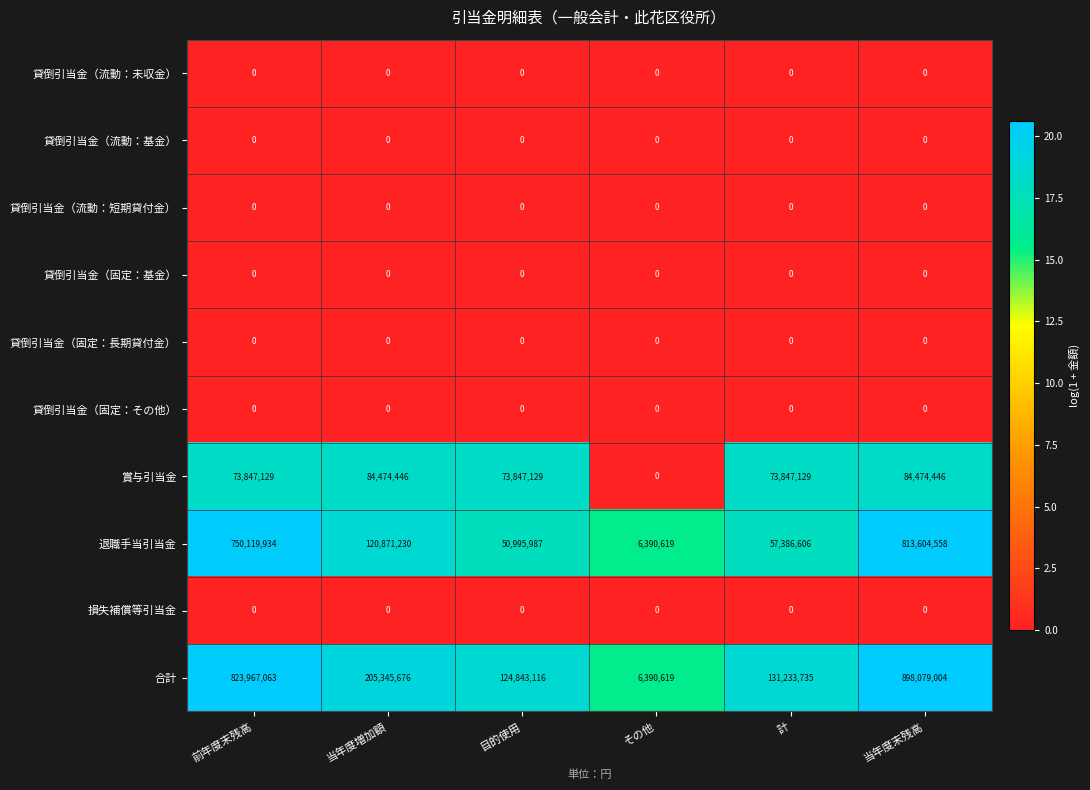

What is the greatest value displayed?

898079004